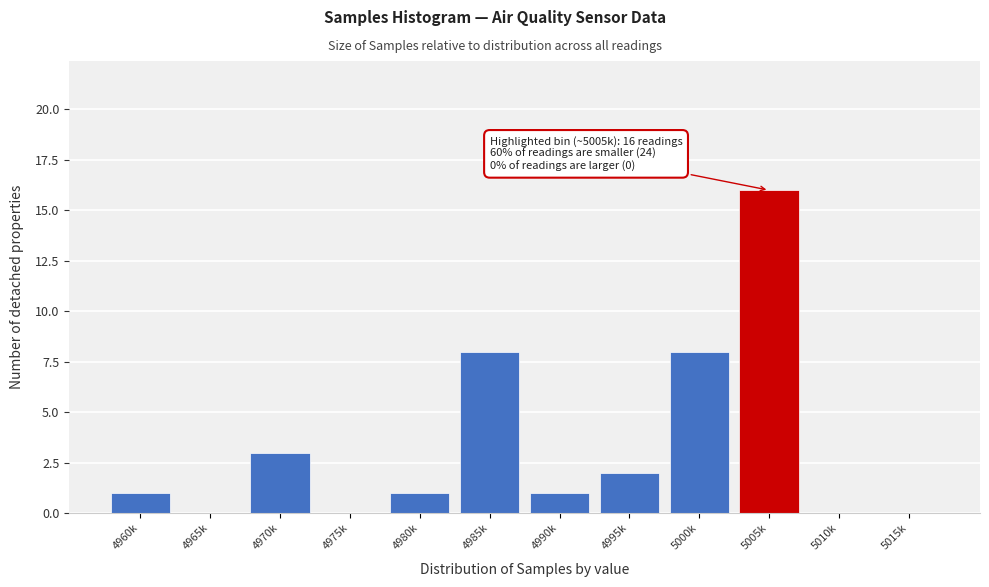

Reading left to right, transcribe all the data shown in this chart.

4960k=1	4965k=0	4970k=3	4975k=0	4980k=1	4985k=8	4990k=1	4995k=2	5000k=8	5005k=16	5010k=0	5015k=0